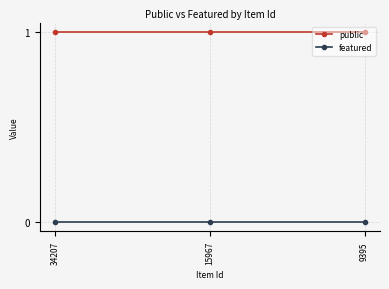

Does the chart have visible grid lines?

Yes